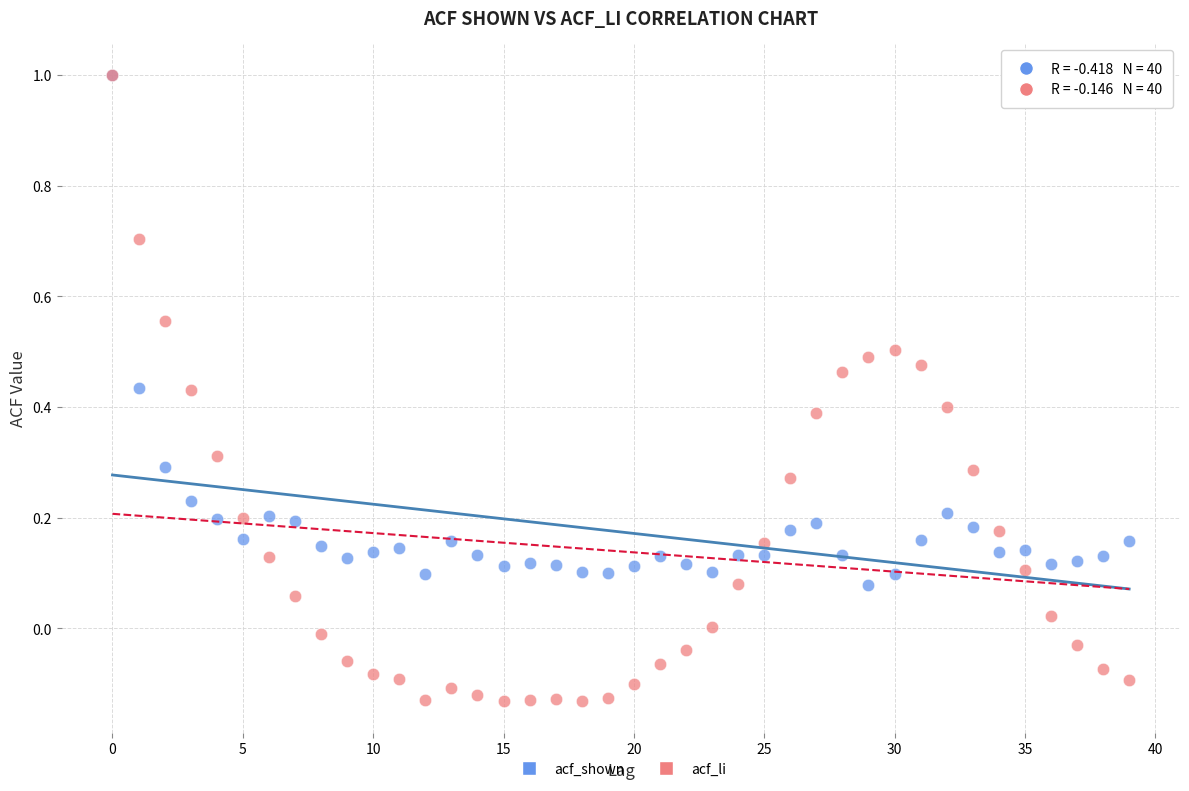

What are all the series names shown in the legend?

acf_shown, acf_li